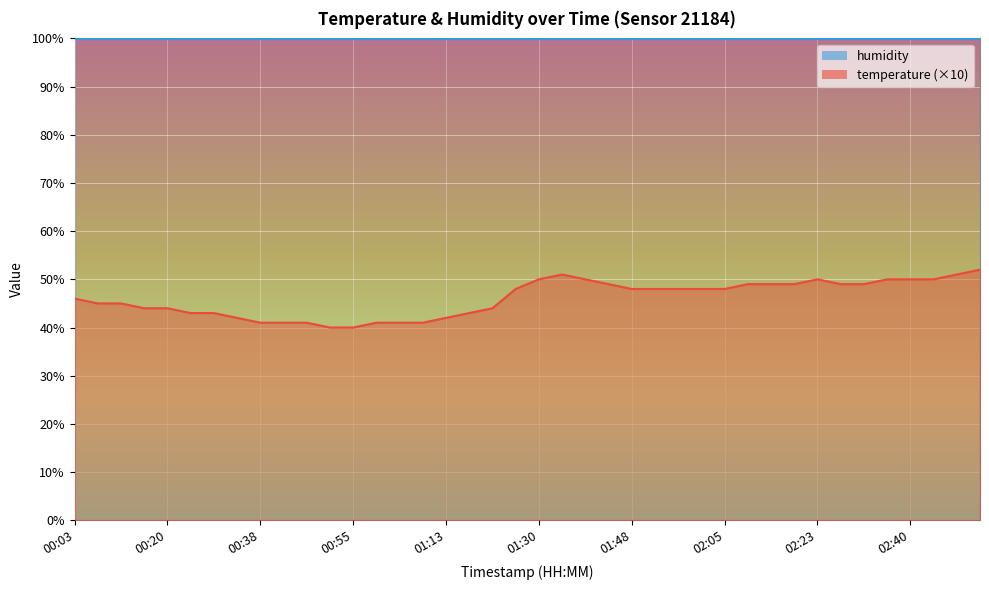

Is it true that the value at 02:53 is 32?

False